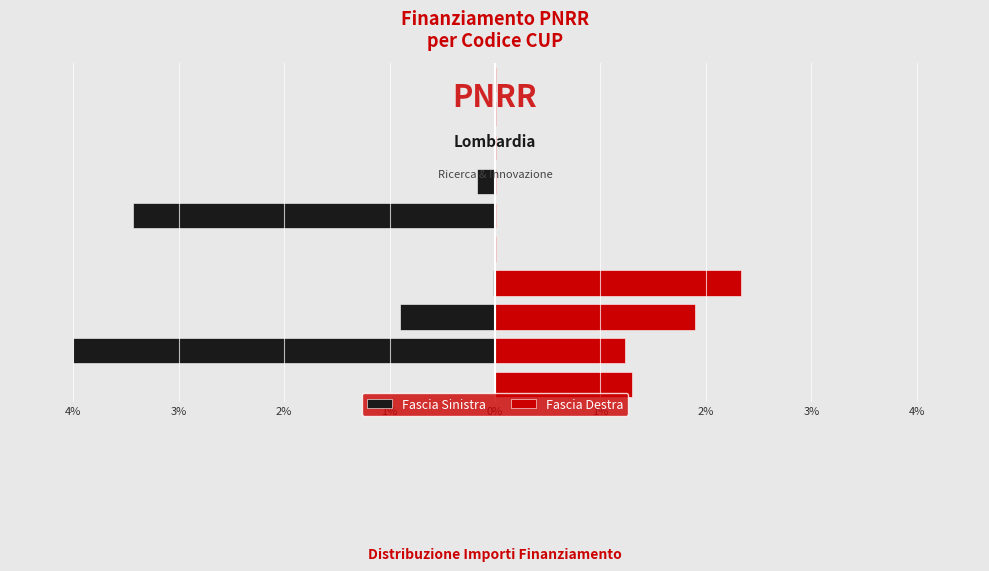

True or false: Fascia Sinistra has a value of -1345185.3 at 2%.

False